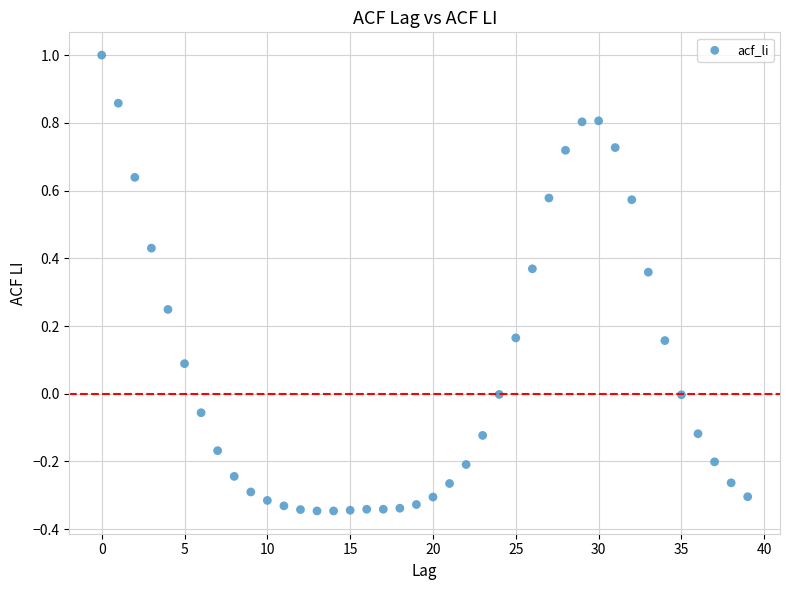

What is the range of Y values (max minus min)?

1.3